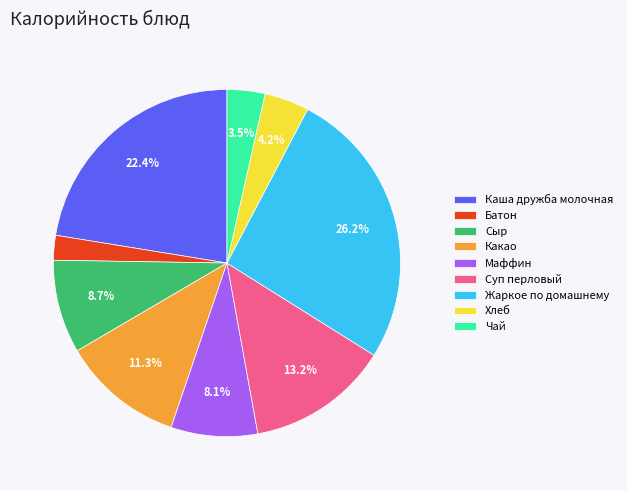

What percentage is the Сыр slice, to the nearest percent?

9%